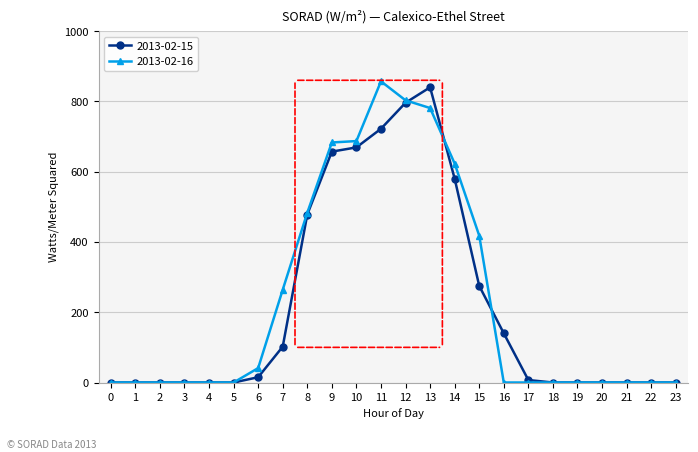

The 2013-02-16 series shows 803 at 12. True or false?

True